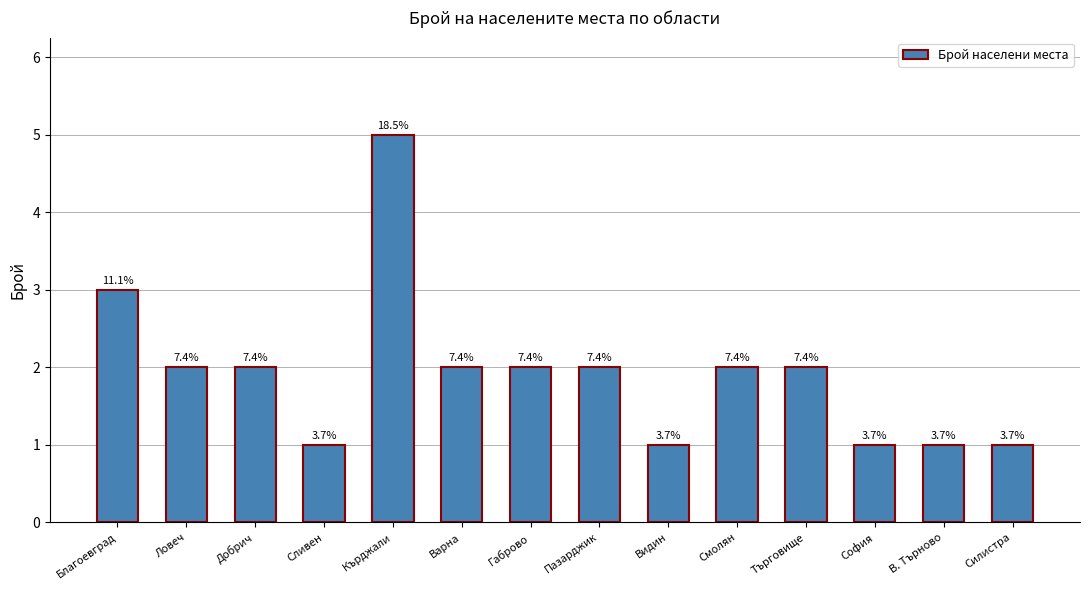

How many bars are there in total?

14